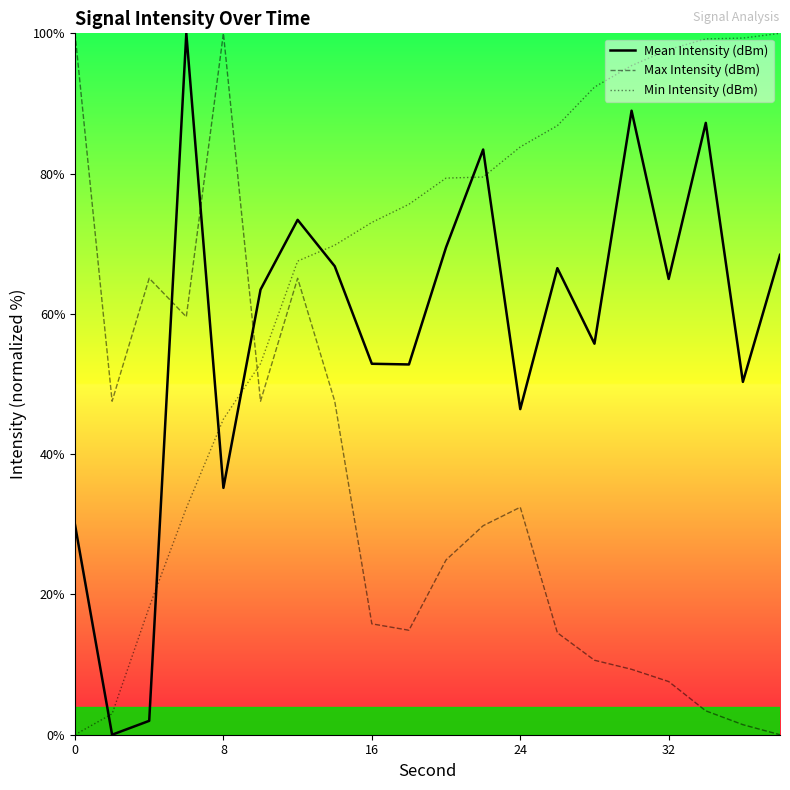

What is the highest value of the Mean Intensity (dBm) series?

100.0